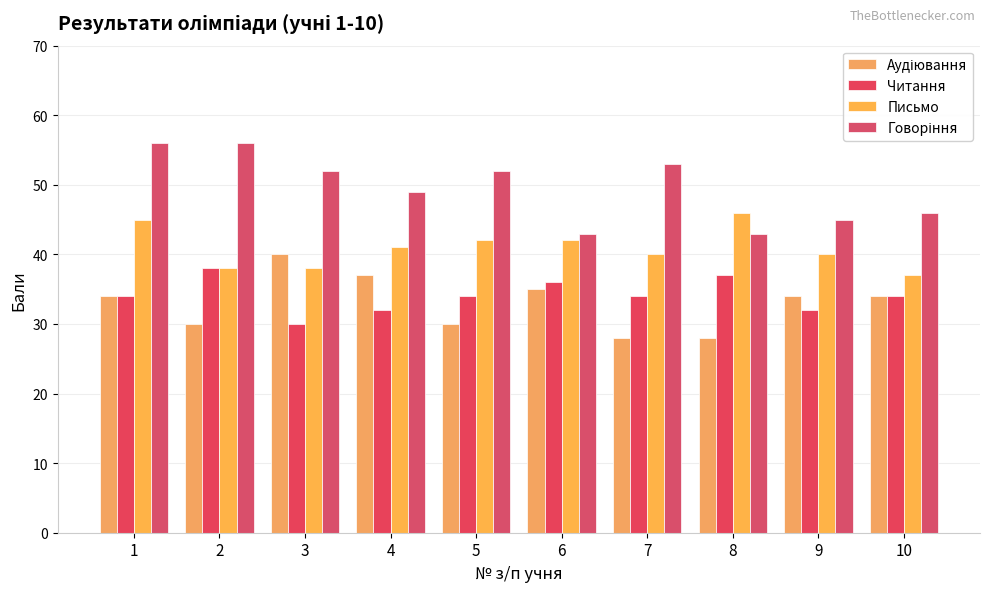

At which label does Письмо reach its peak?

8